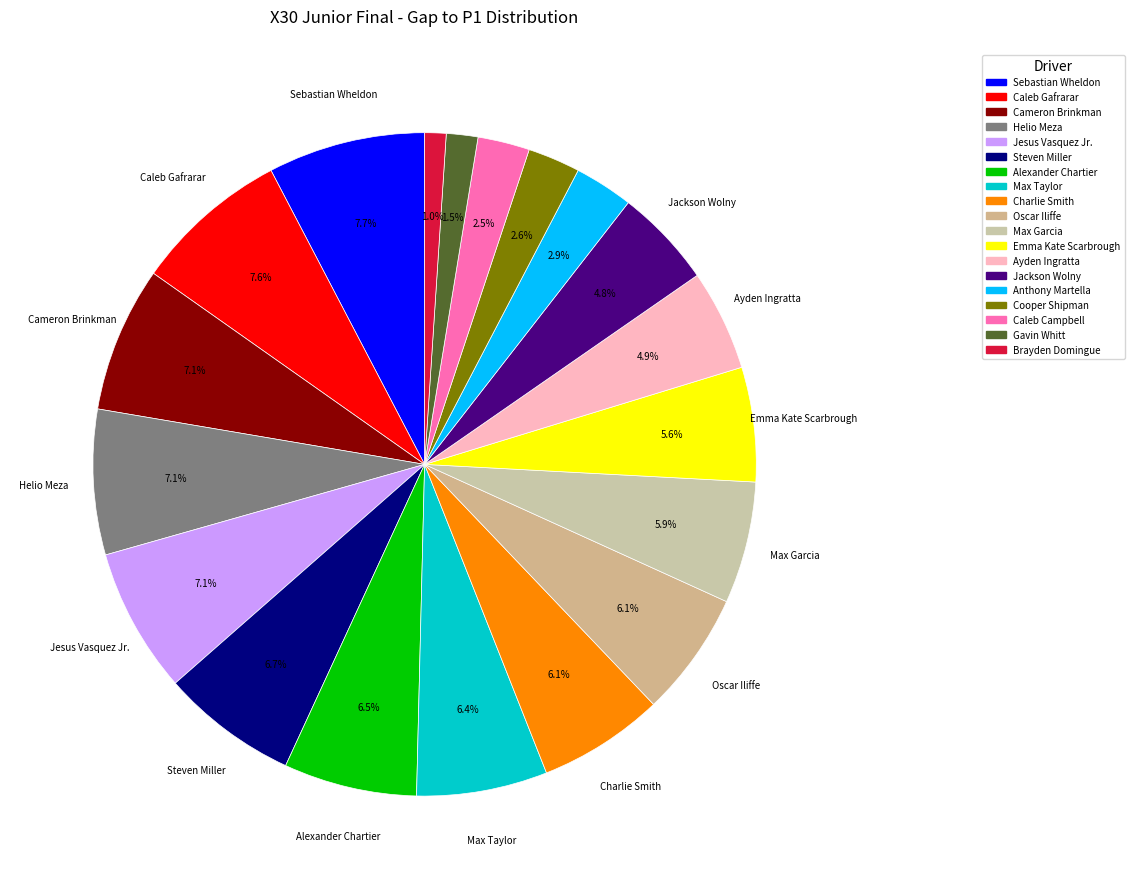

Does any single category account for the majority?

No